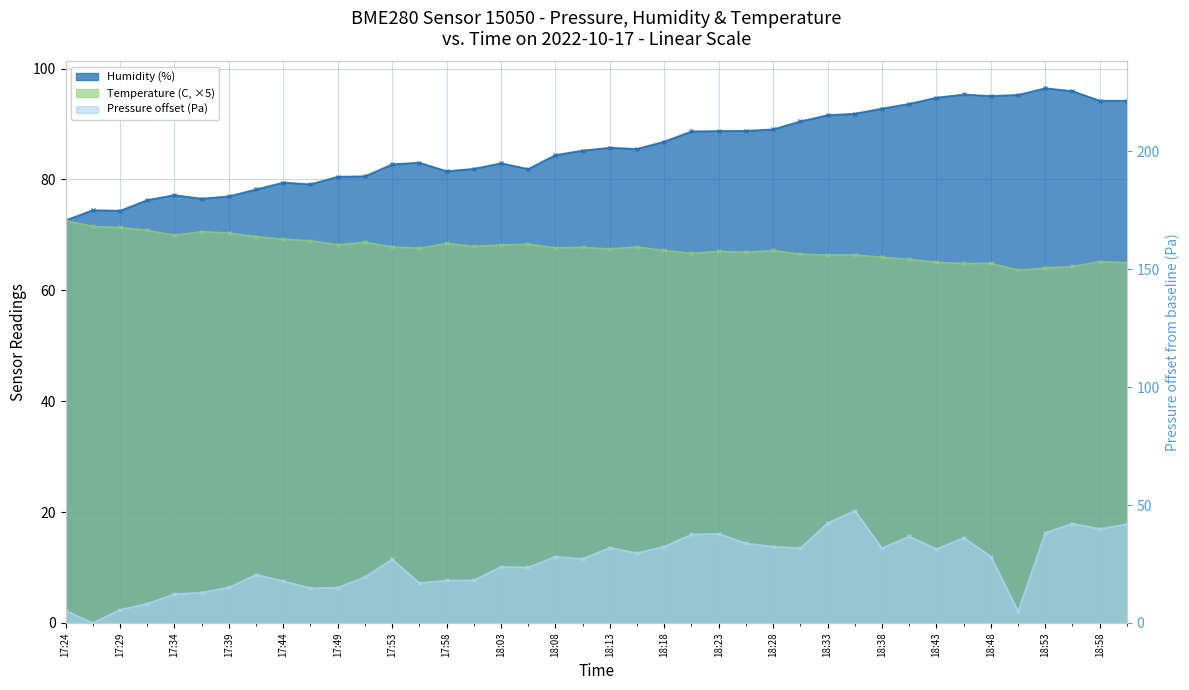

What value does the Temperature (C) series have at 18:31?

66.5